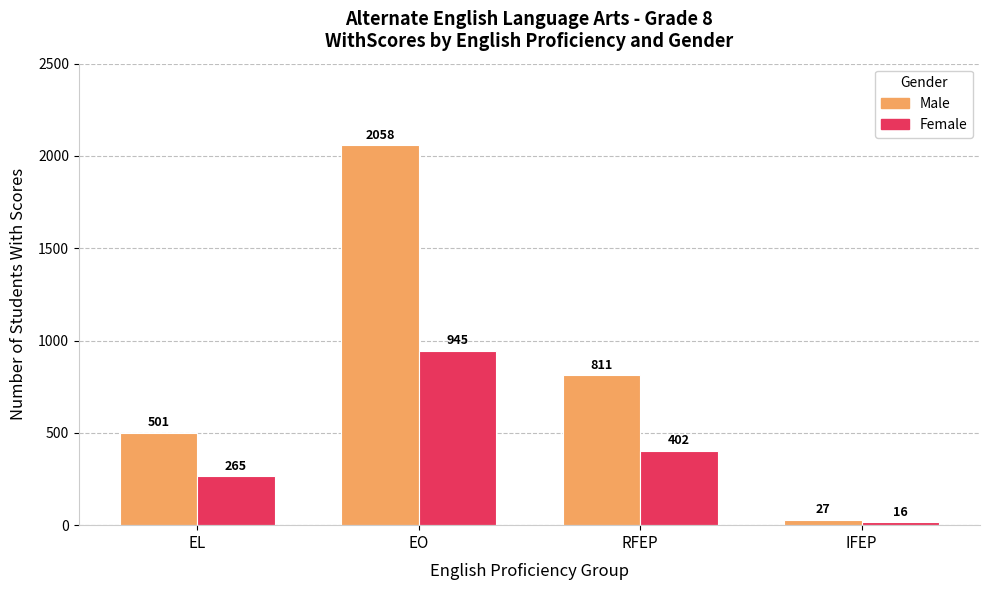

At which category is the sum across all series the highest?

EO